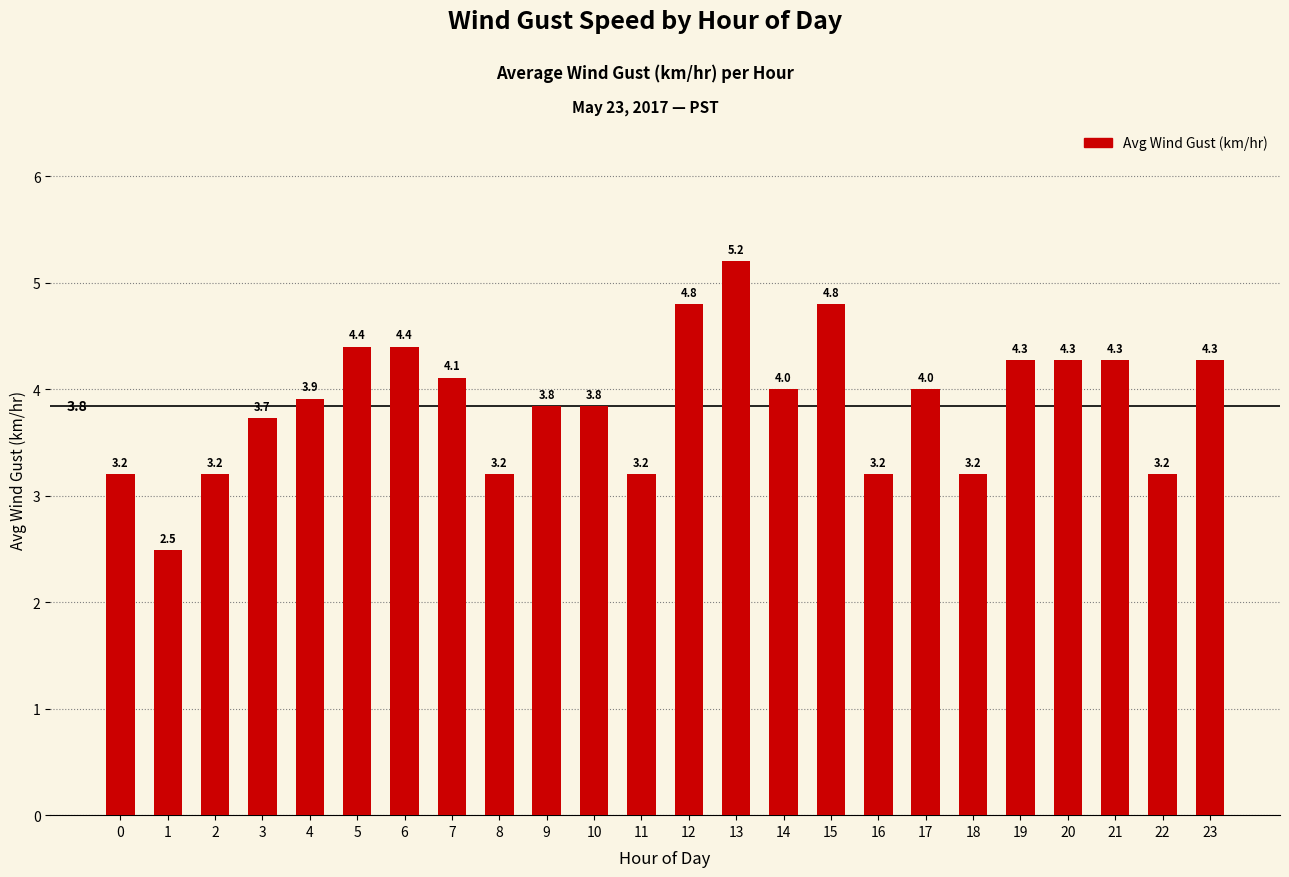

What is the change in value from 1 to 22?

+0.7